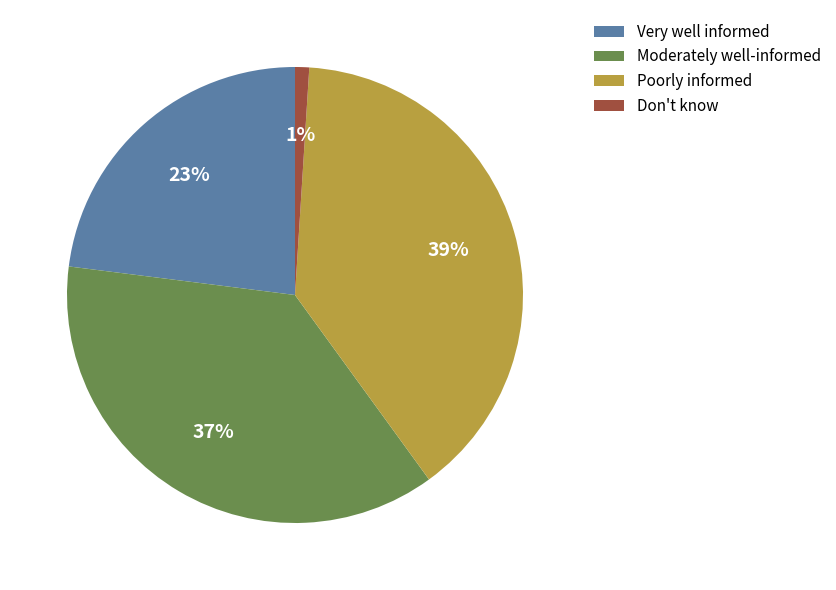

Which category has the smallest portion of the pie?

Don't know